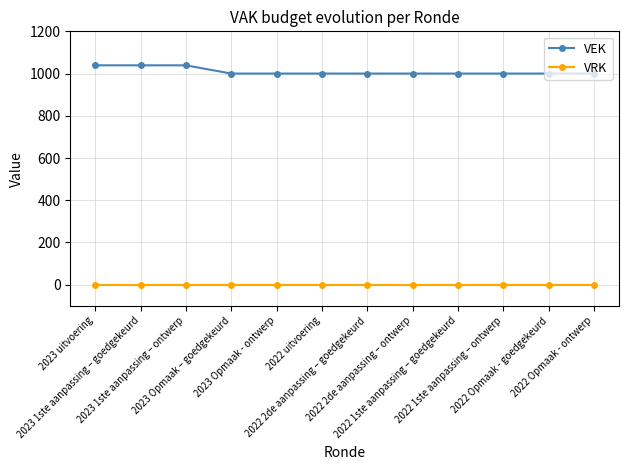

True or false: VRK and VEK cross at least once.

False